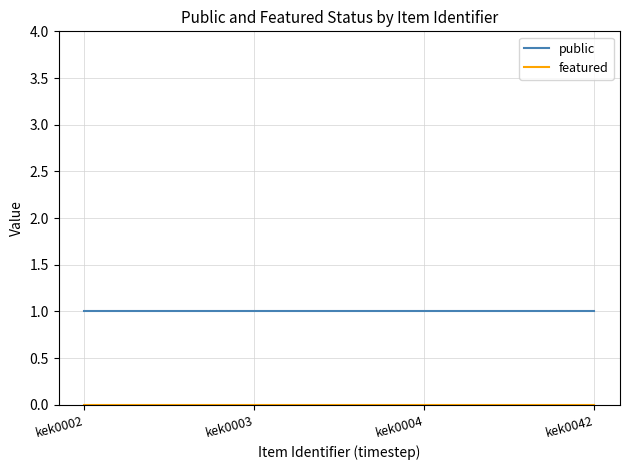

Which series has the largest total across all categories?

public